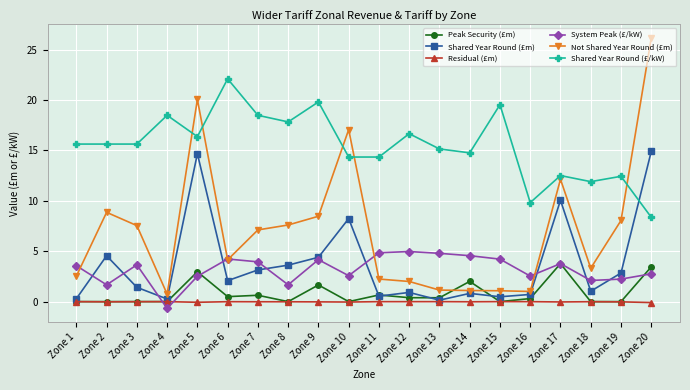

How many categories are shown in the chart?

20